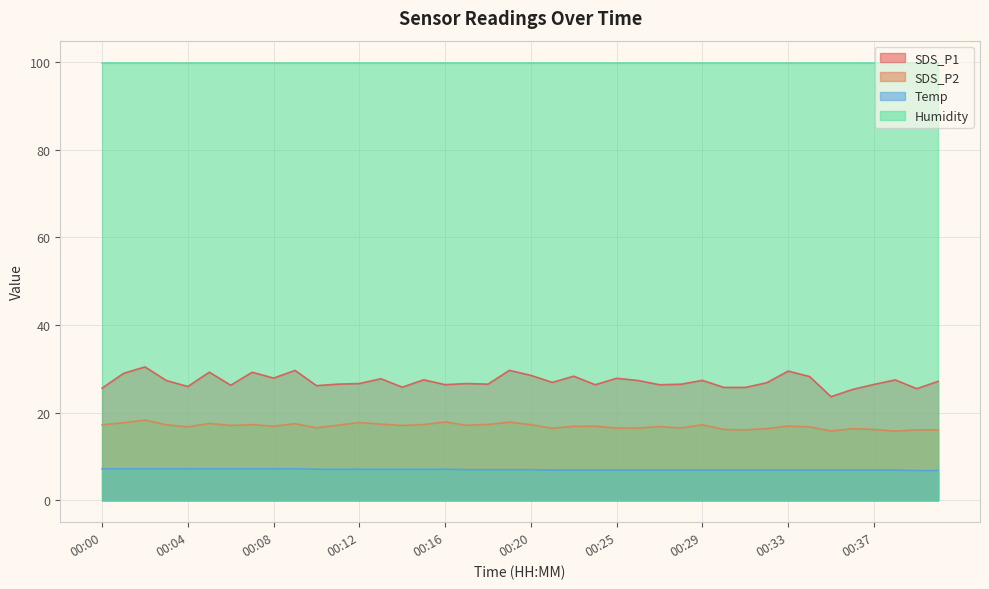

Between 00:30 and 00:12, which is larger?

00:12